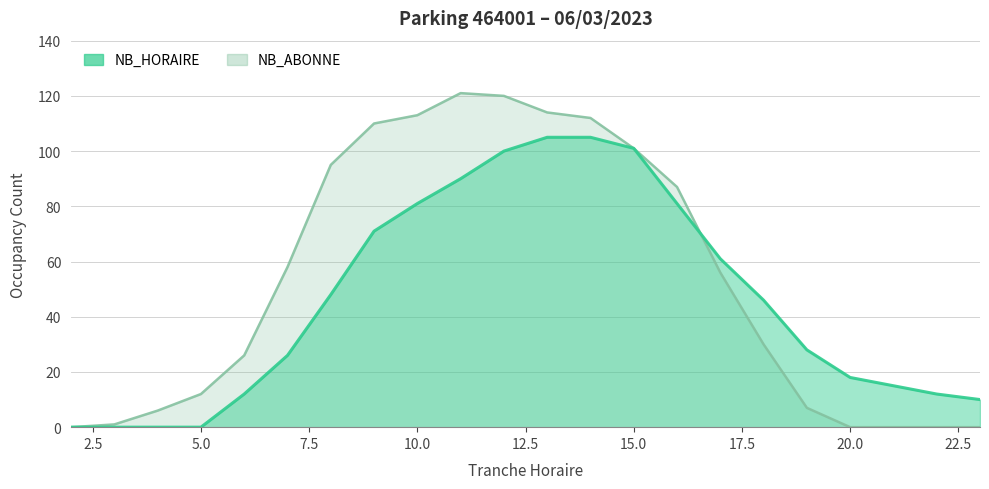

What is the total value across all series at 20.0?

18